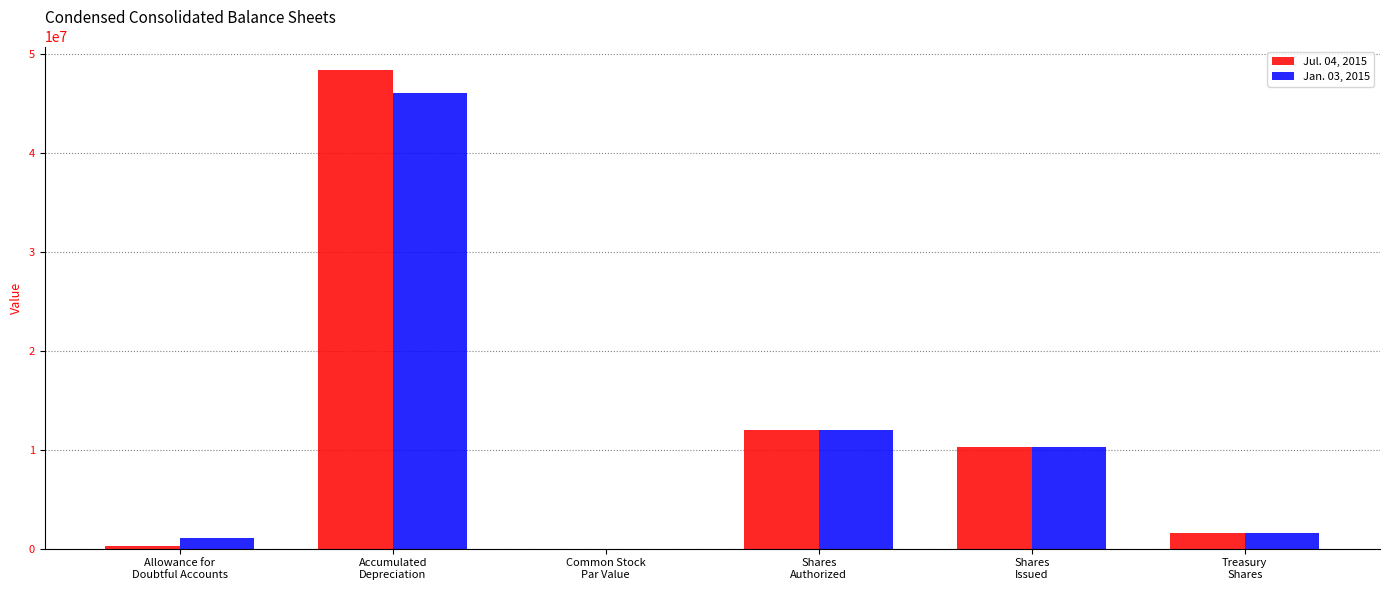

Which series has the largest range (max minus min)?

Jul. 04, 2015